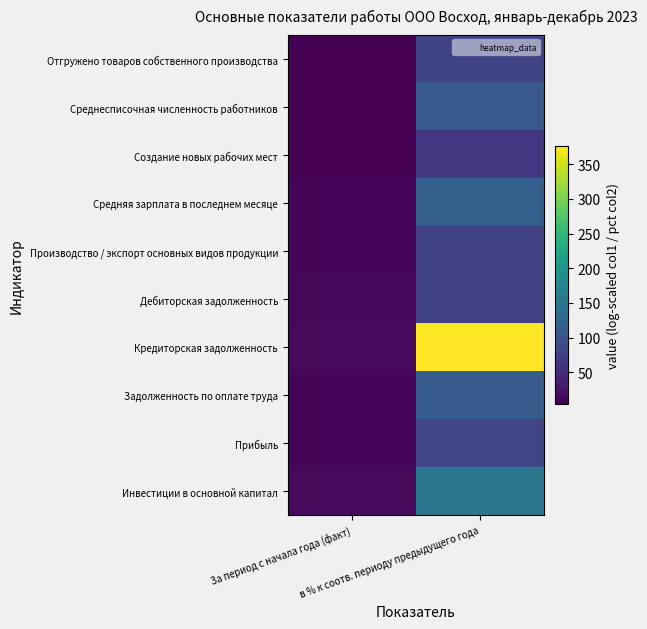

Reading left to right, transcribe all the data shown in this chart.

Отгружено товаров собственного производства: За период с начала года (факт)=5.3	в % к соотв. периоду предыдущего года=80.1
Среднесписочная численность работников: За период с начала года (факт)=4.9	в % к соотв. периоду предыдущего года=107.7
Создание новых рабочих мест: За период с начала года (факт)=4.1	в % к соотв. периоду предыдущего года=63.7
Средняя зарплата в последнем месяце: За период с начала года (факт)=11.2	в % к соотв. периоду предыдущего года=116.7
Производство / экспорт основных видов продукции: За период с начала года (факт)=10.7	в % к соотв. периоду предыдущего года=77.8
Дебиторская задолженность: За период с начала года (факт)=12.1	в % к соотв. периоду предыдущего года=75.8
Кредиторская задолженность: За период с начала года (факт)=13.0	в % к соотв. периоду предыдущего года=375.8
Задолженность по оплате труда: За период с начала года (факт)=8.7	в % к соотв. периоду предыдущего года=112.0
Прибыль: За период с начала года (факт)=9.6	в % к соотв. периоду предыдущего года=82.3
Инвестиции в основной капитал: За период с начала года (факт)=13.3	в % к соотв. периоду предыдущего года=152.0